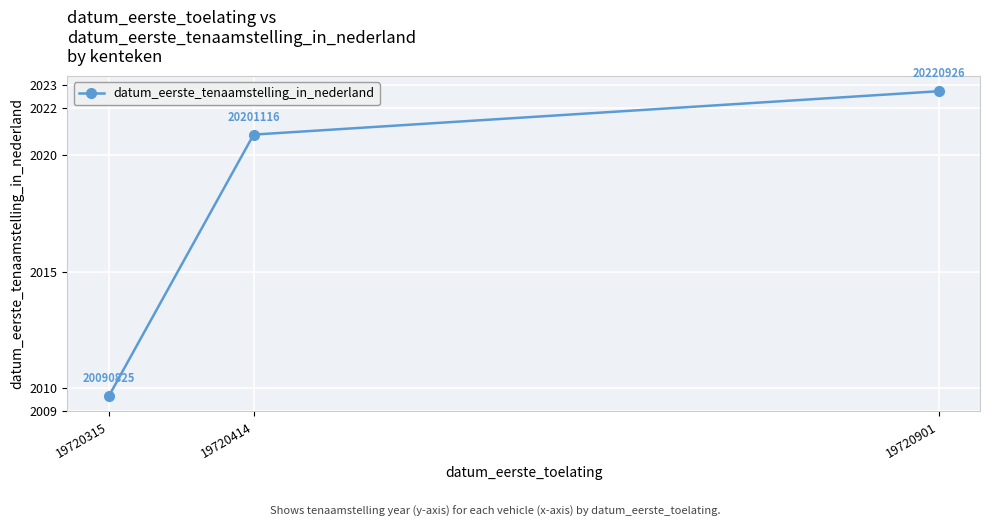

Rank the categories by value from lowest to highest.

19720315, 19720414, 19720901